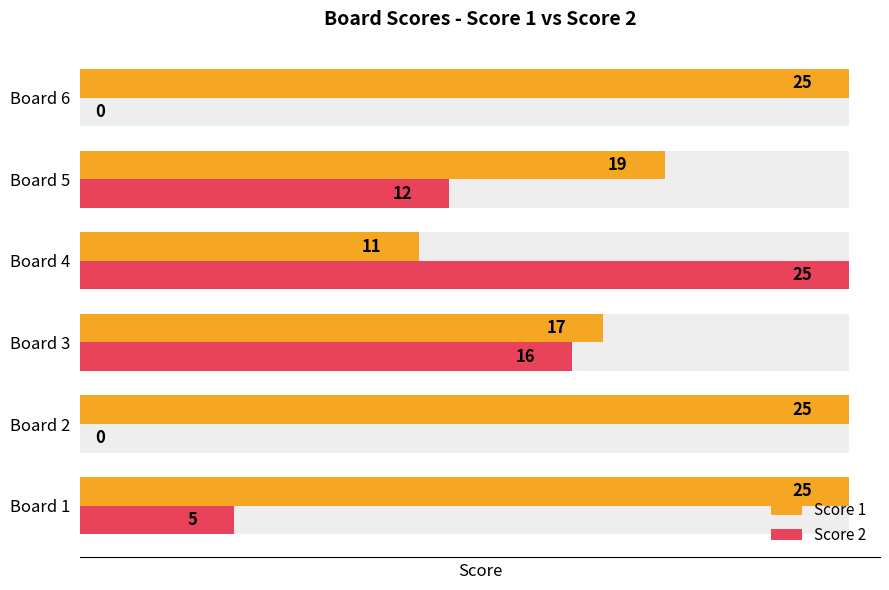

Is it true that Score 1 equals 25 at Board 2?

True